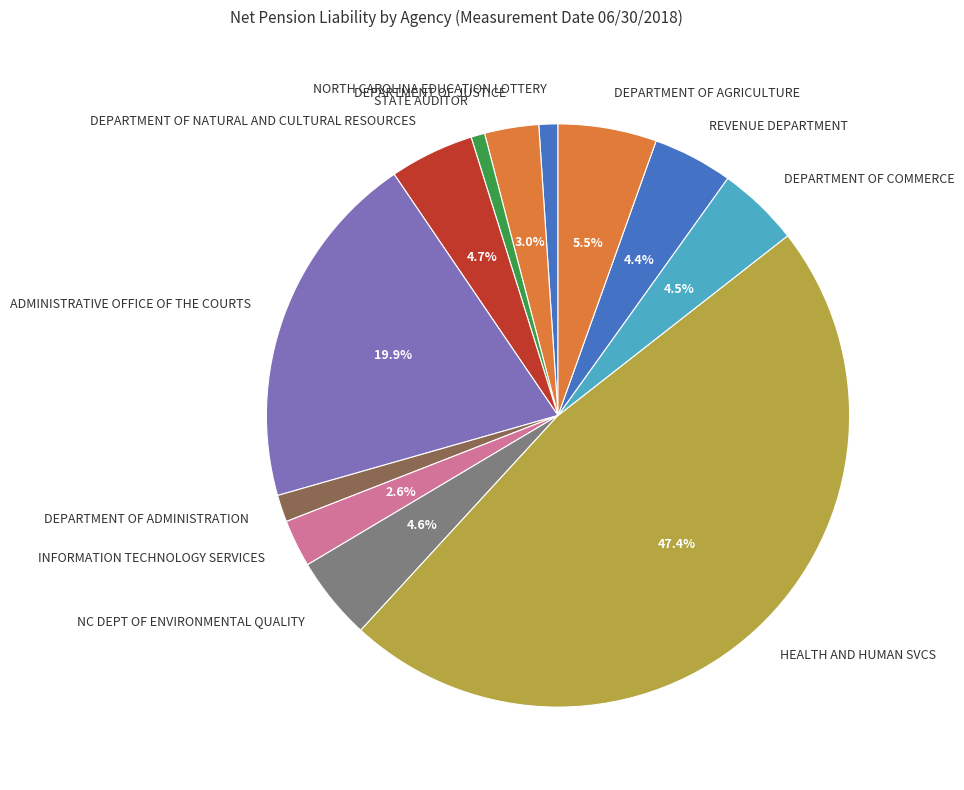

The HEALTH AND HUMAN SVCS slice represents 47% of the pie. True or false?

True